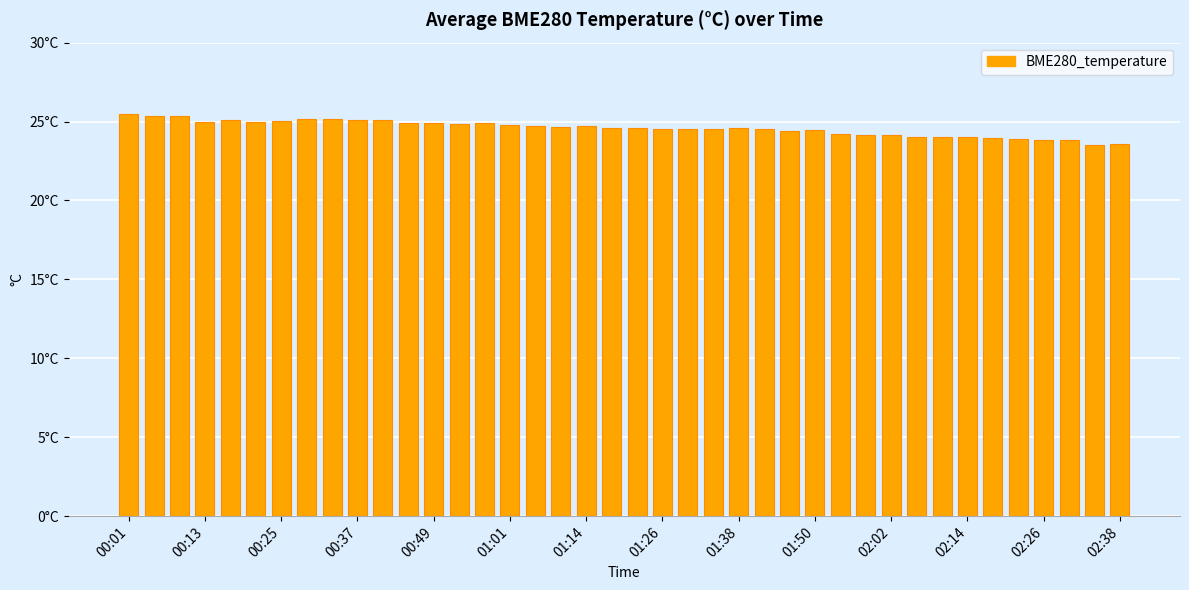

Reading right to left, what are all the values shown in this chart?

23.6	23.5	23.8	23.8	23.9	23.9	24.0	24.0	24.0	24.1	24.2	24.2	24.5	24.4	24.5	24.6	24.5	24.6	24.5	24.6	24.6	24.7	24.7	24.7	24.8	24.9	24.9	24.9	24.9	25.1	25.1	25.2	25.1	25.1	25.0	25.1	25.0	25.3	25.4	25.5